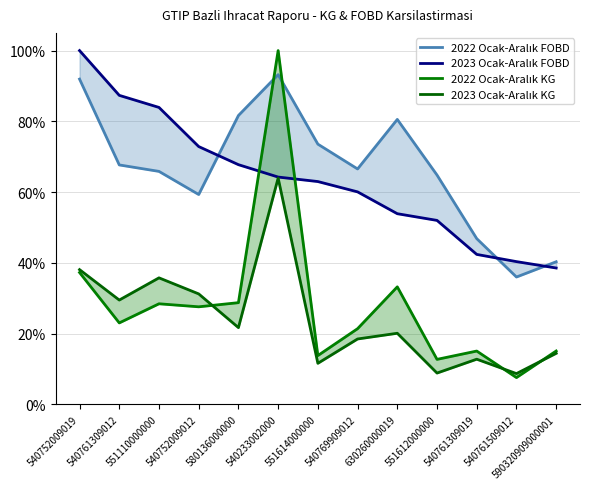

What is the value of the 2023 Ocak-Aralık KG point at the 6th from the left?

0.6